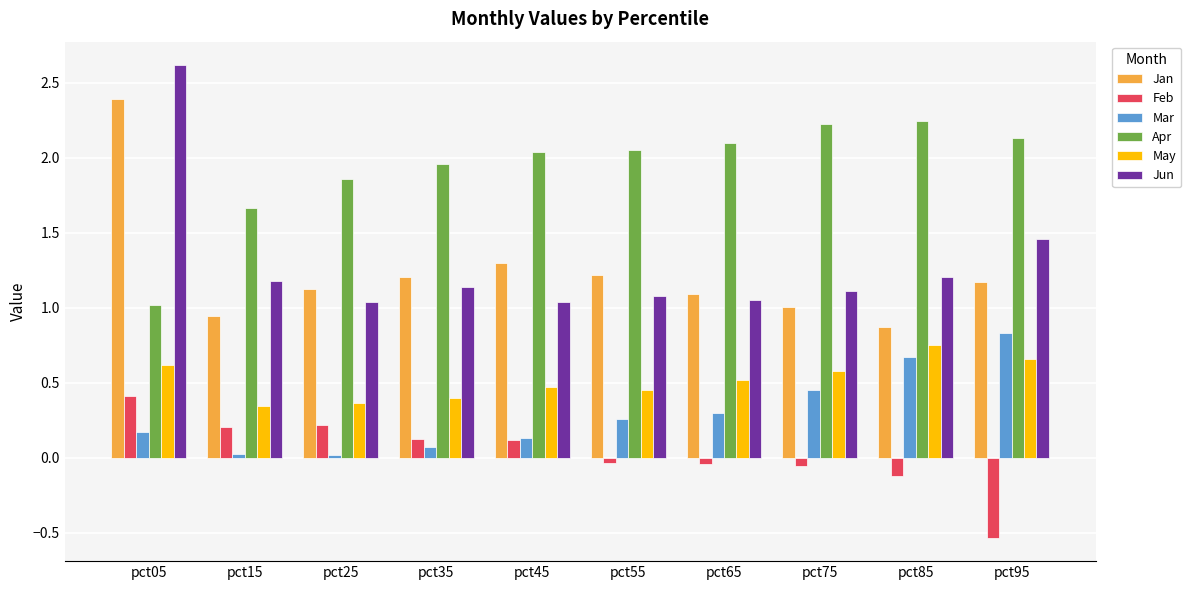

How many data points in Apr are above 2?

6